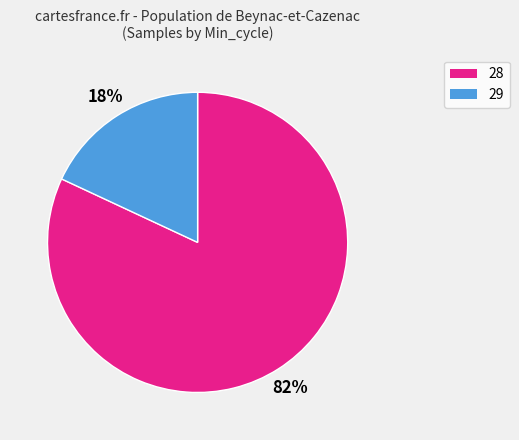

Does any single category account for the majority?

Yes